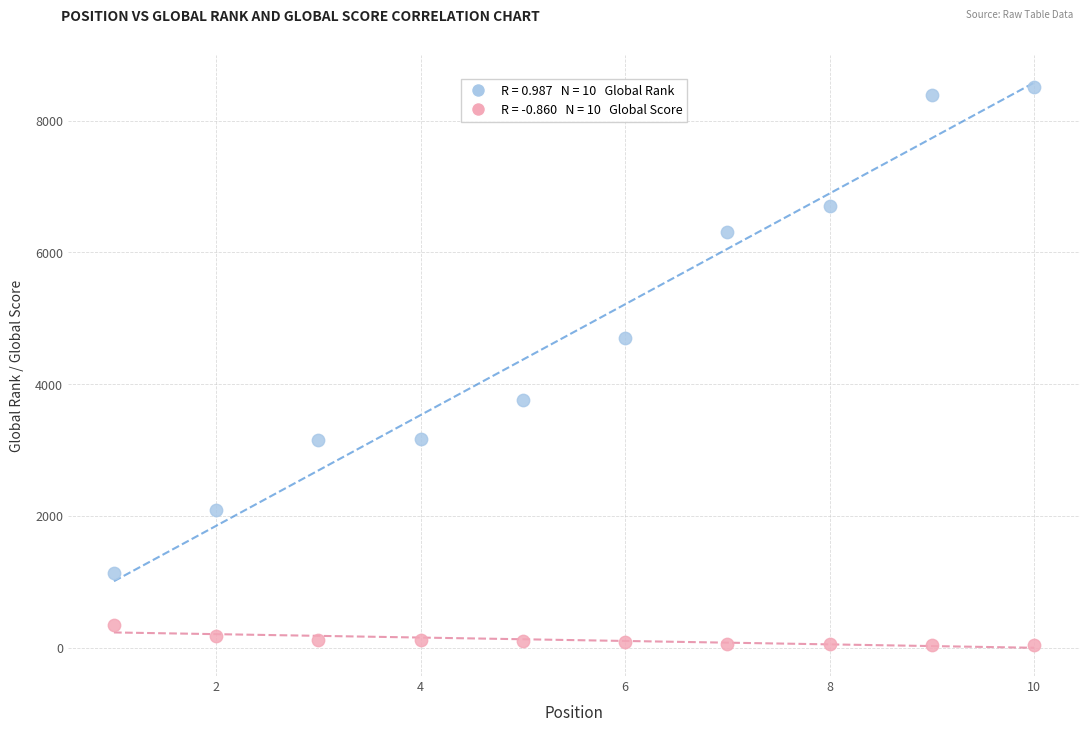

Across all data points, what is the range of Y values (max minus min)?

8483